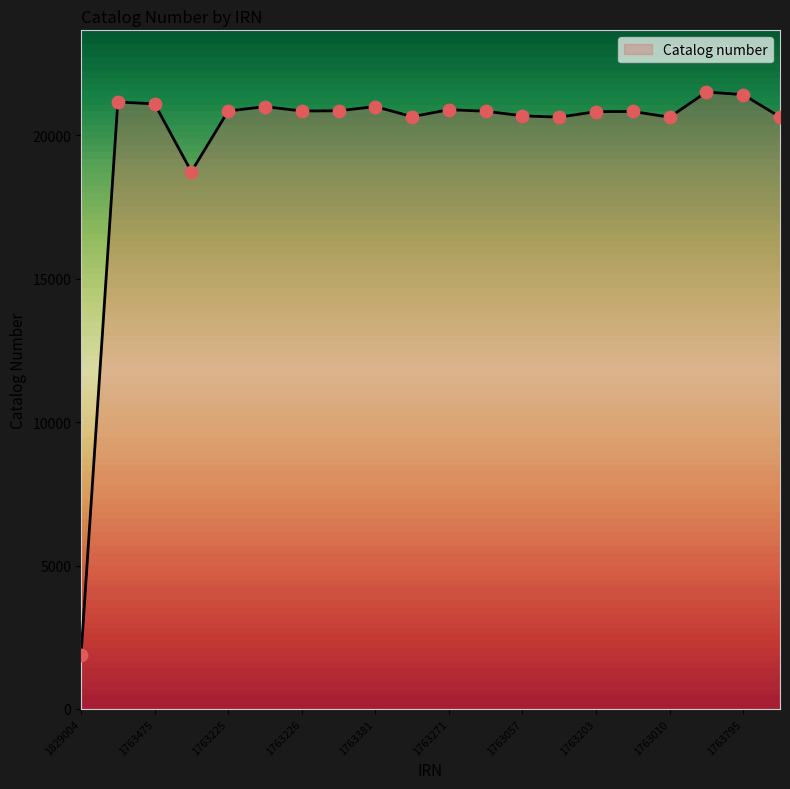

What is the difference between the maximum and minimum values?

19639